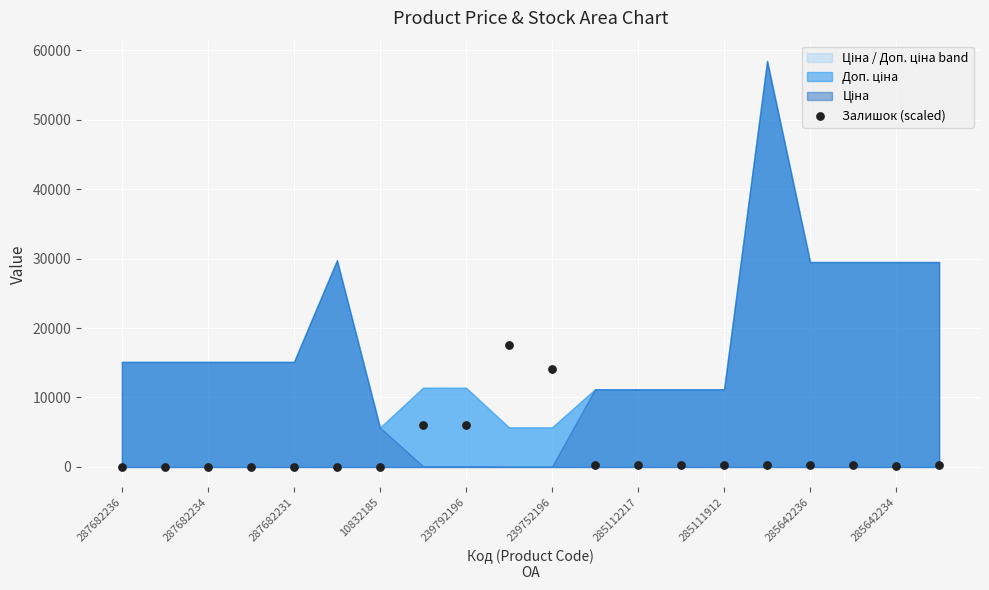

What is the range of Y values (max minus min)?

17528.0